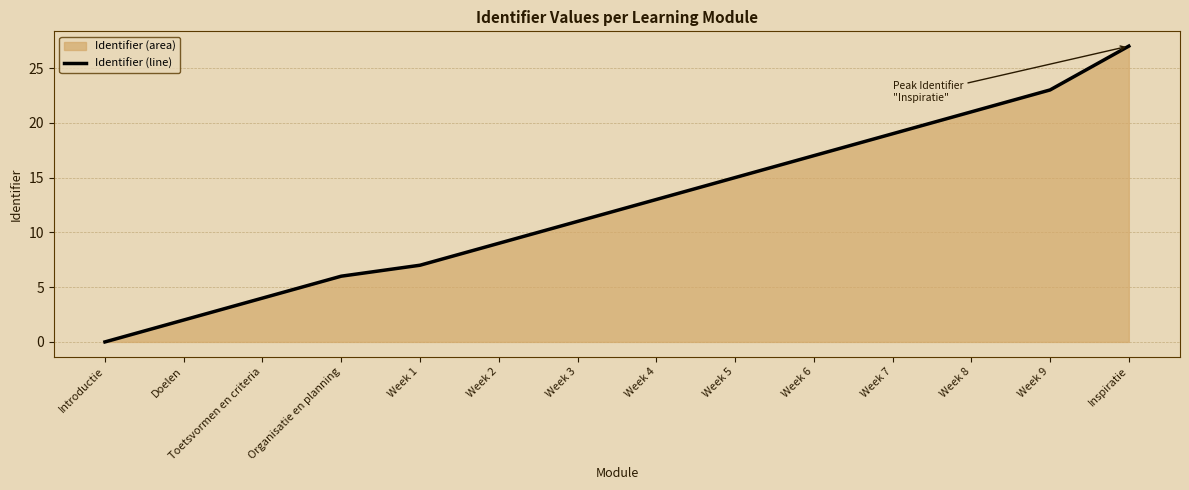

How many series are shown in this chart?

1